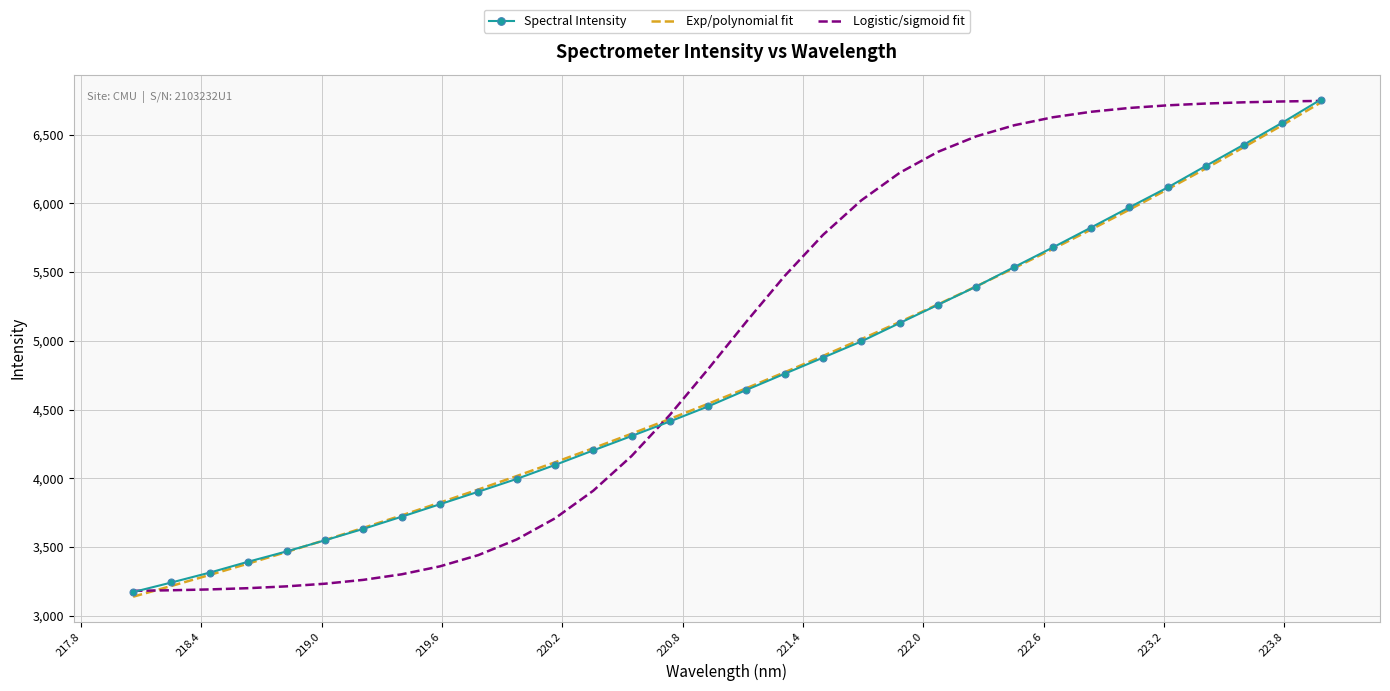

What is the minimum value for Spectral Intensity?

3173.2